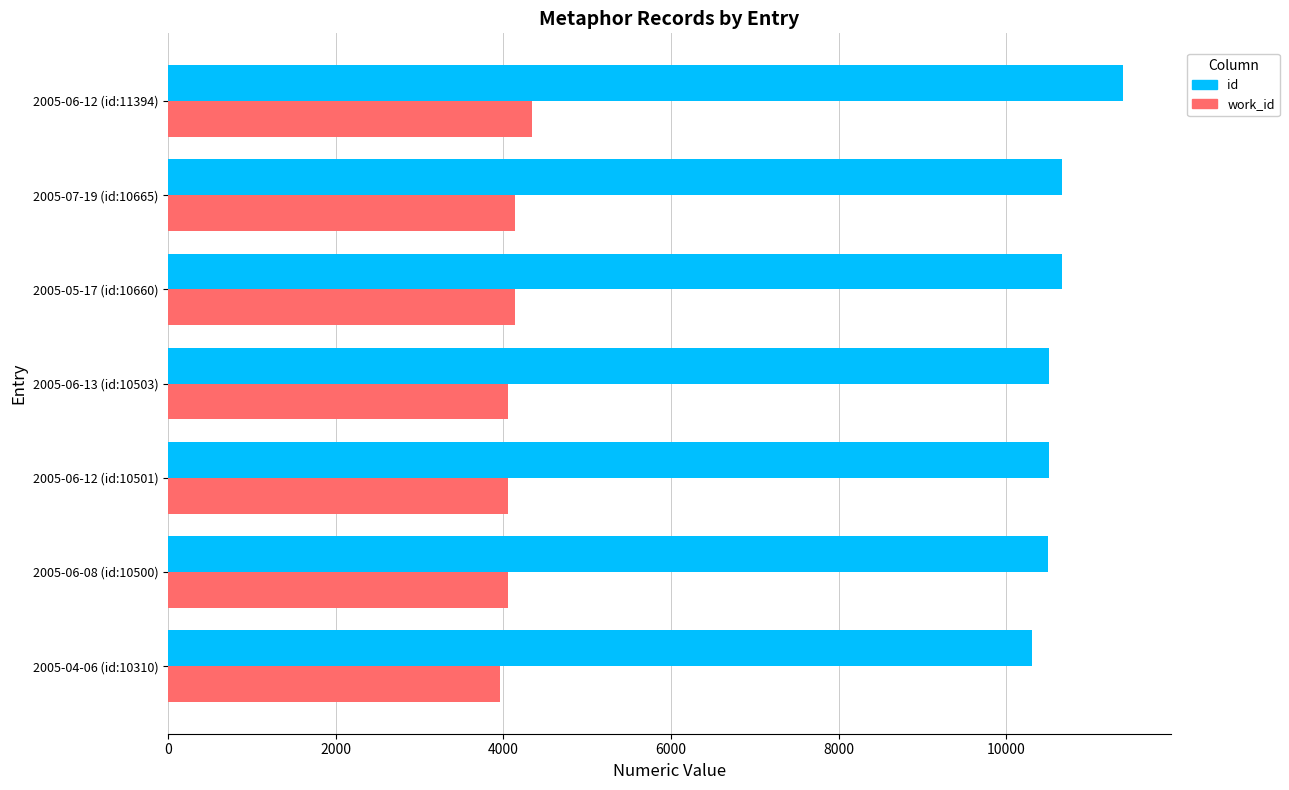

Which series has the widest spread of values?

id